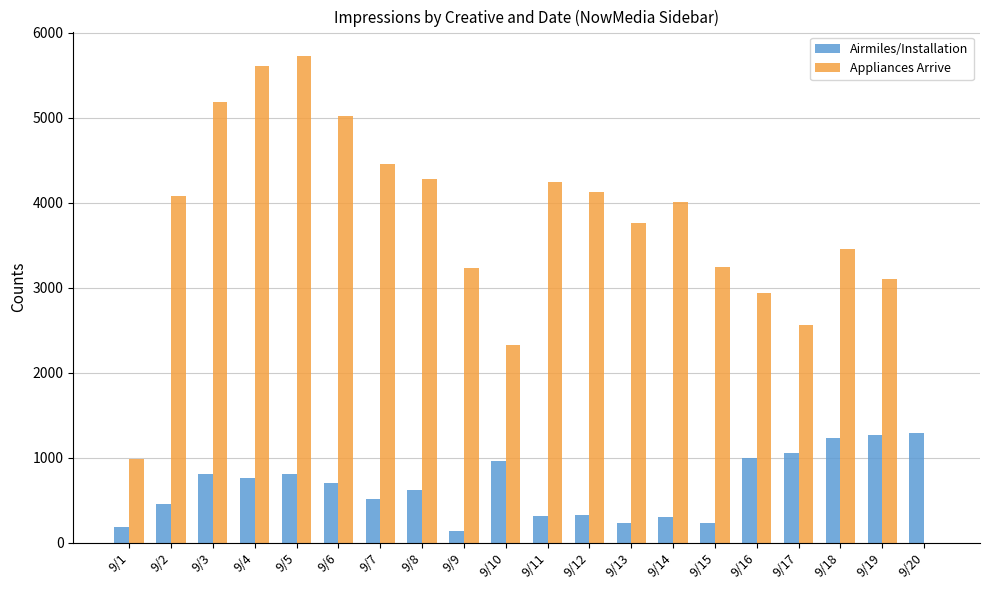

The Appliances Arrive series shows 4960 at 9/19. True or false?

False